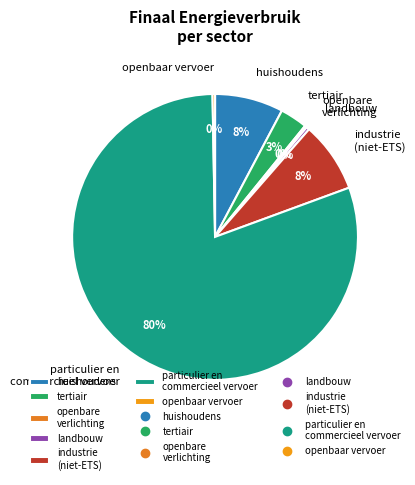

The huishoudens slice represents 14% of the pie. True or false?

False